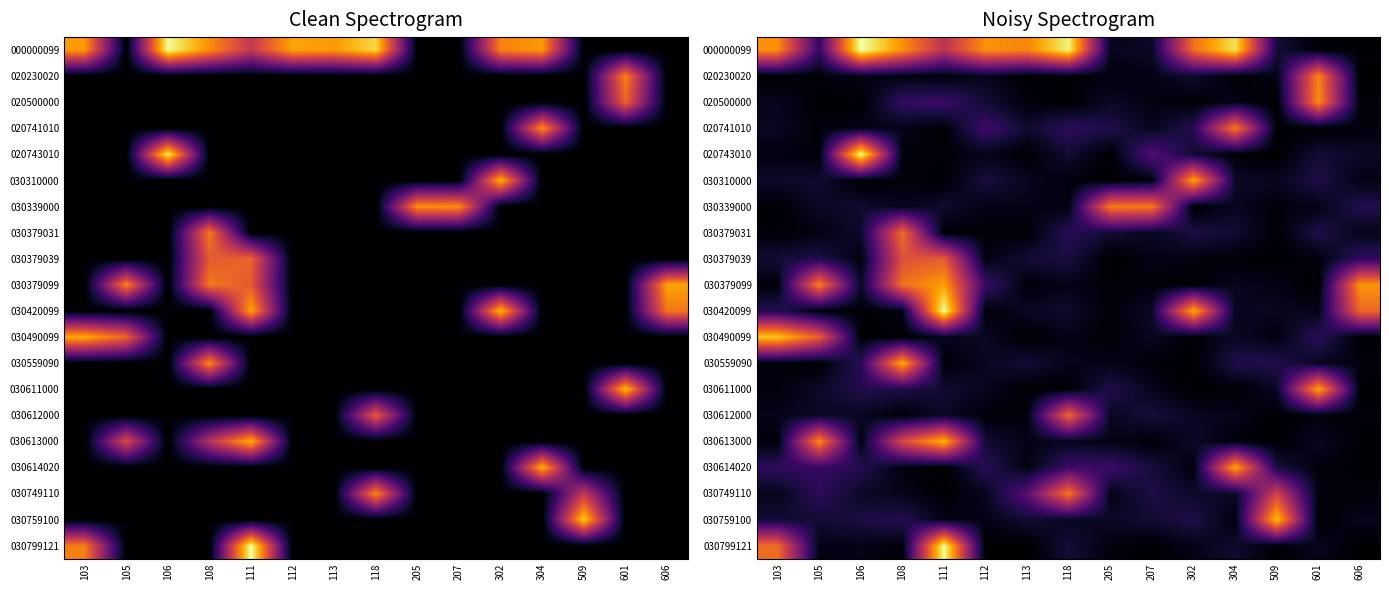

How many data points does each series have?

15